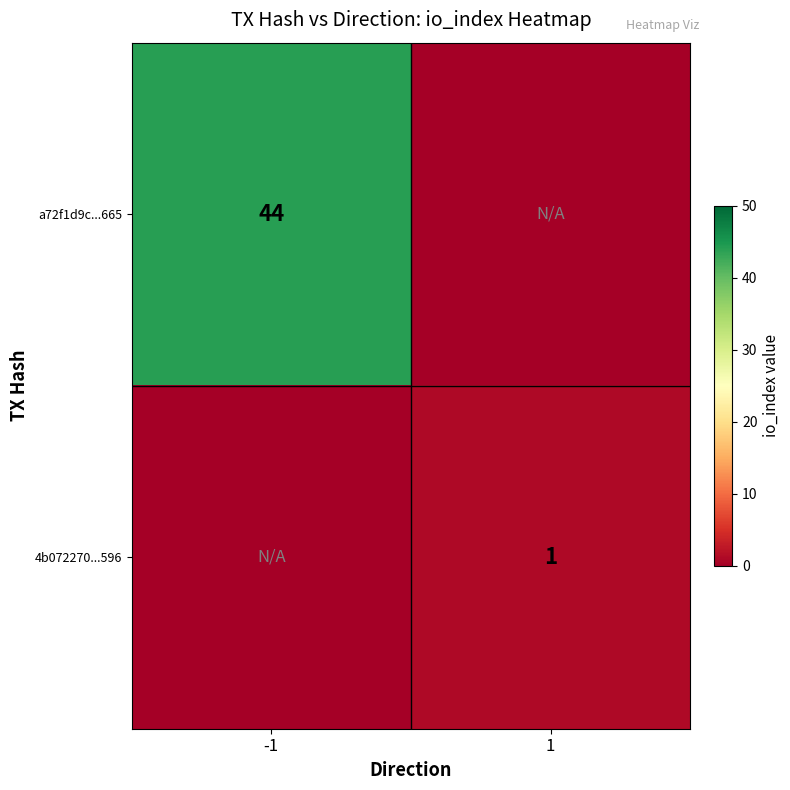

The 4b072270...596 series shows 1 at 1. True or false?

True